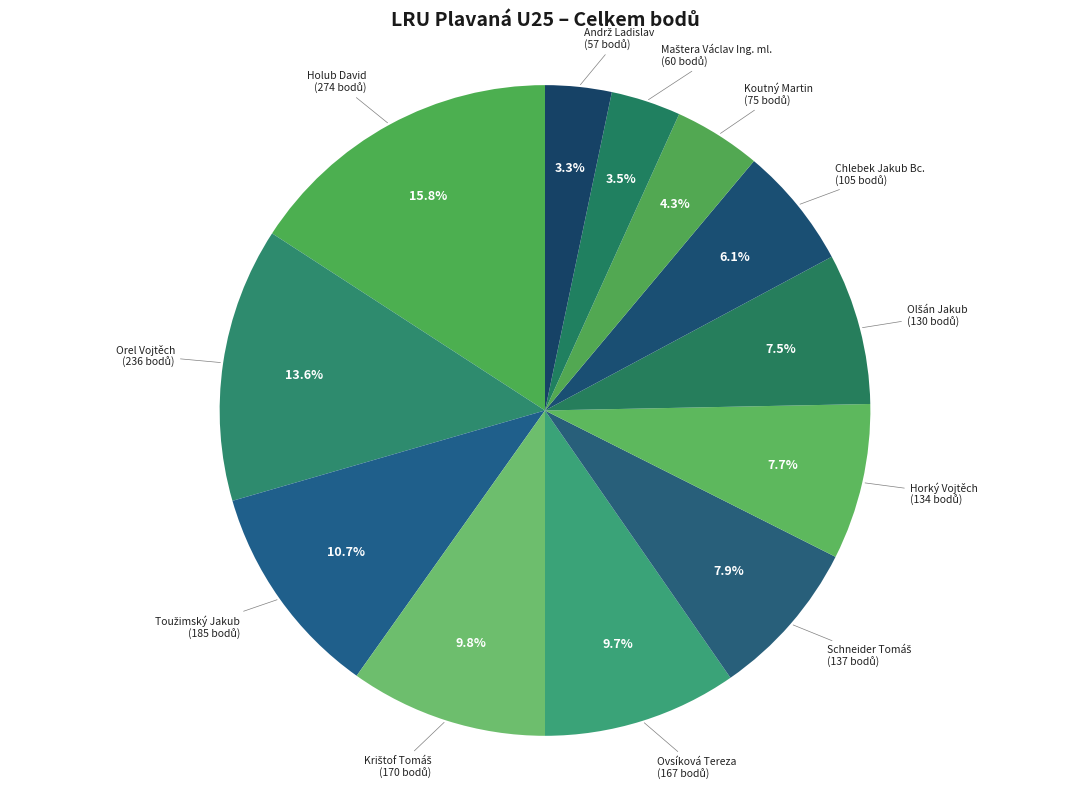

The Koutný Martin slice represents 4% of the pie. True or false?

True